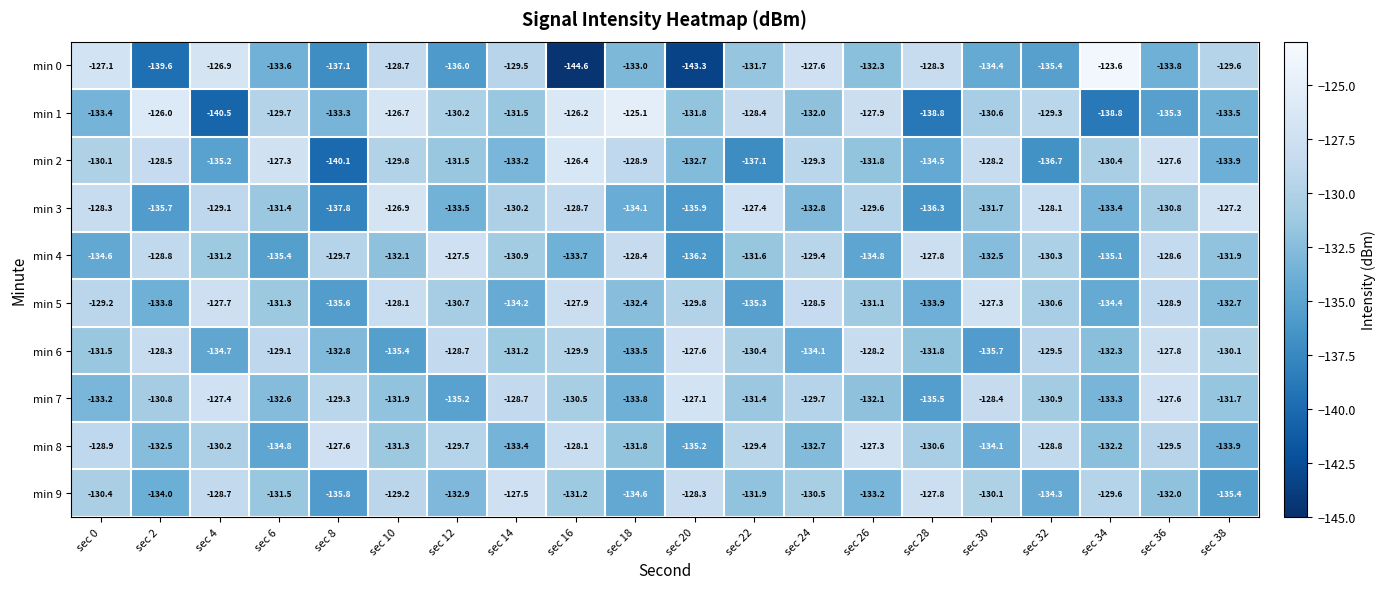

Between sec 10 and sec 26, which series saw the biggest shift?

min 6